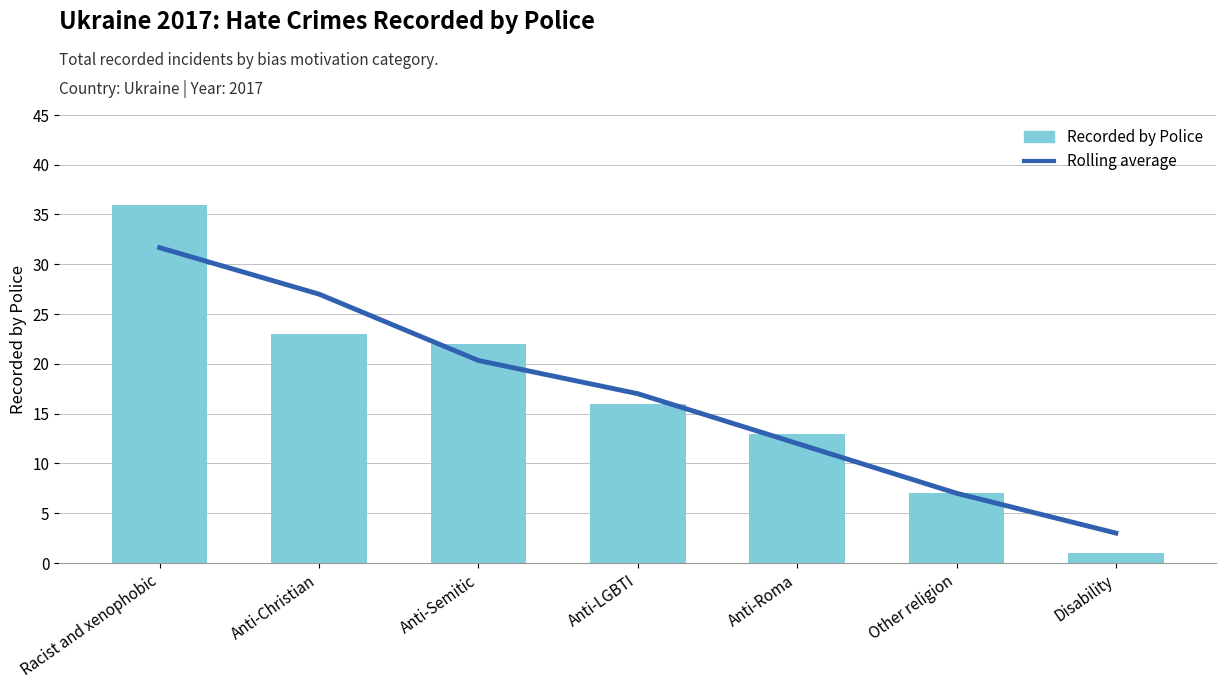

What are all the series names shown in the legend?

Rolling average, Recorded by Police